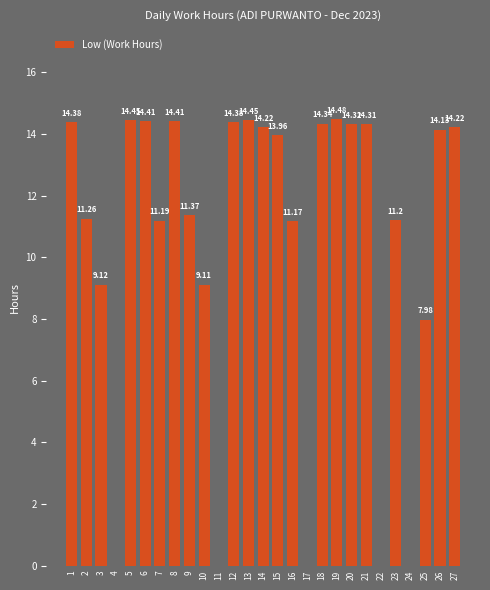

At which label does the data first exceed 13?

1